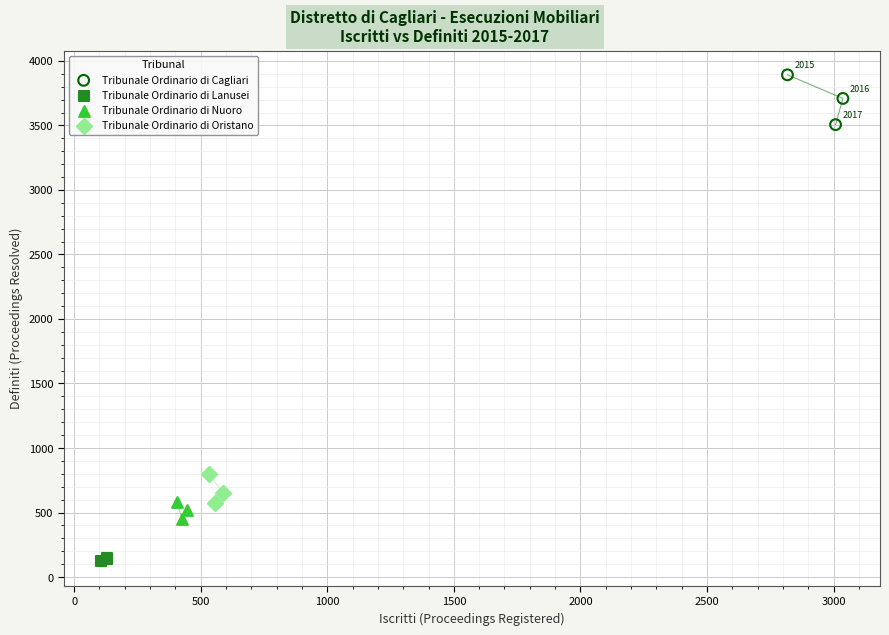

Which series has the largest Y range (max minus min)?

Tribunale Ordinario di Cagliari